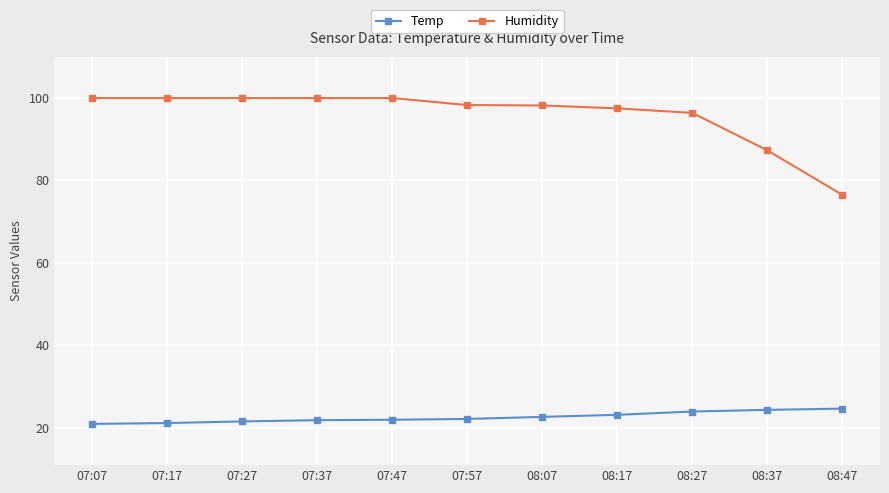

What is the difference between the maximum and minimum values in the Temp series?

3.7